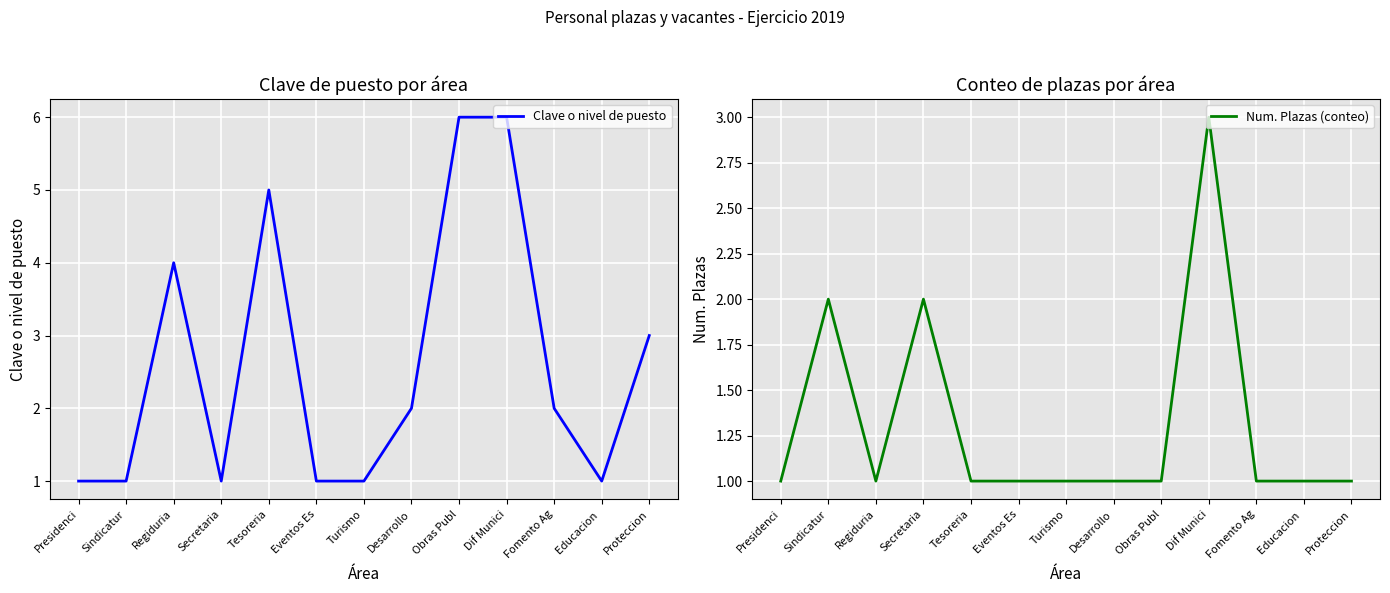

Rank the series by their average value, from lowest to highest.

Num. Plazas (conteo), Clave o nivel de puesto